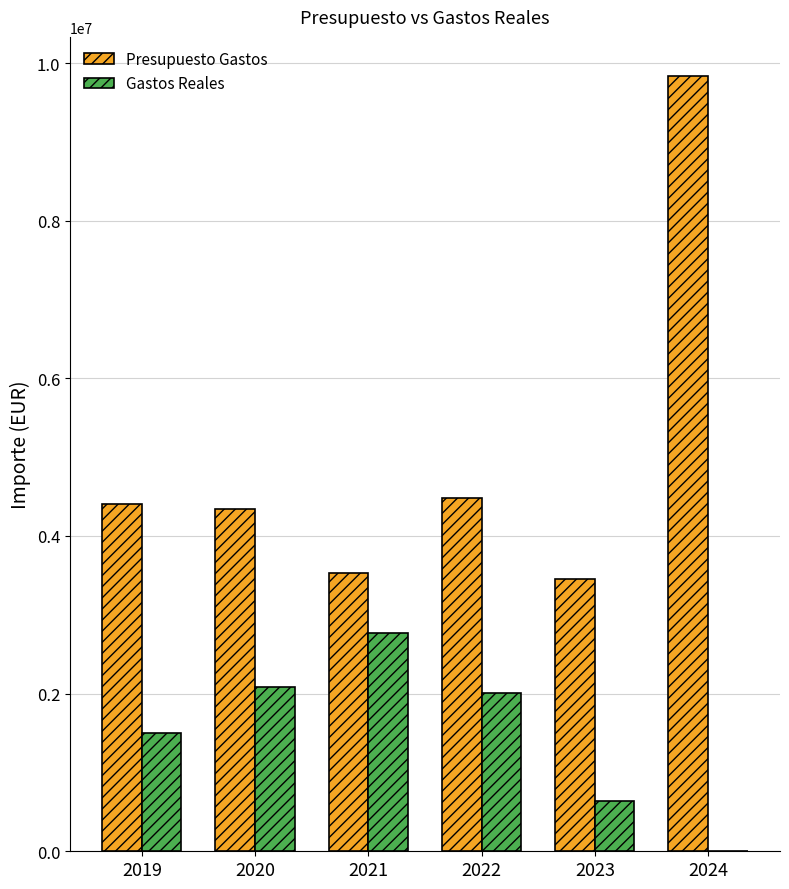

True or false: Gastos Reales has a value of 1117338.5 at 2021.

False